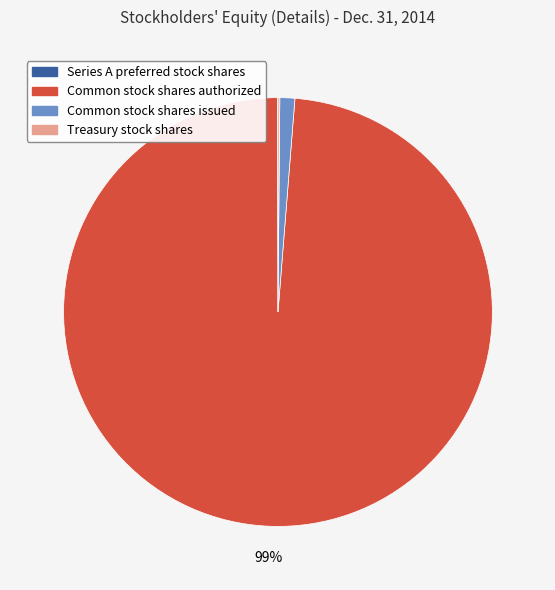

Is Common stock shares issued the majority of the pie?

No